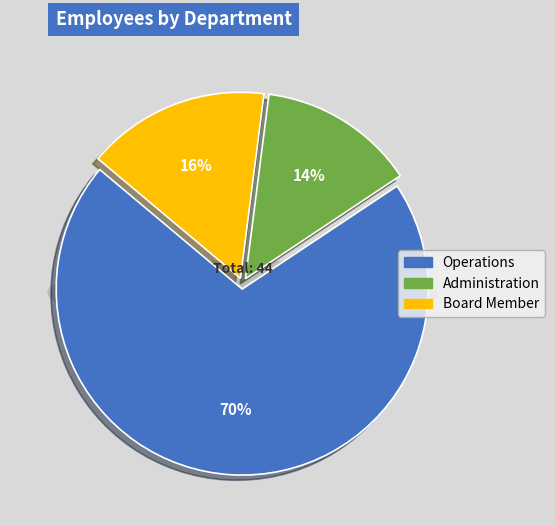

What percentage do Administration and Board Member together represent?

29.5%